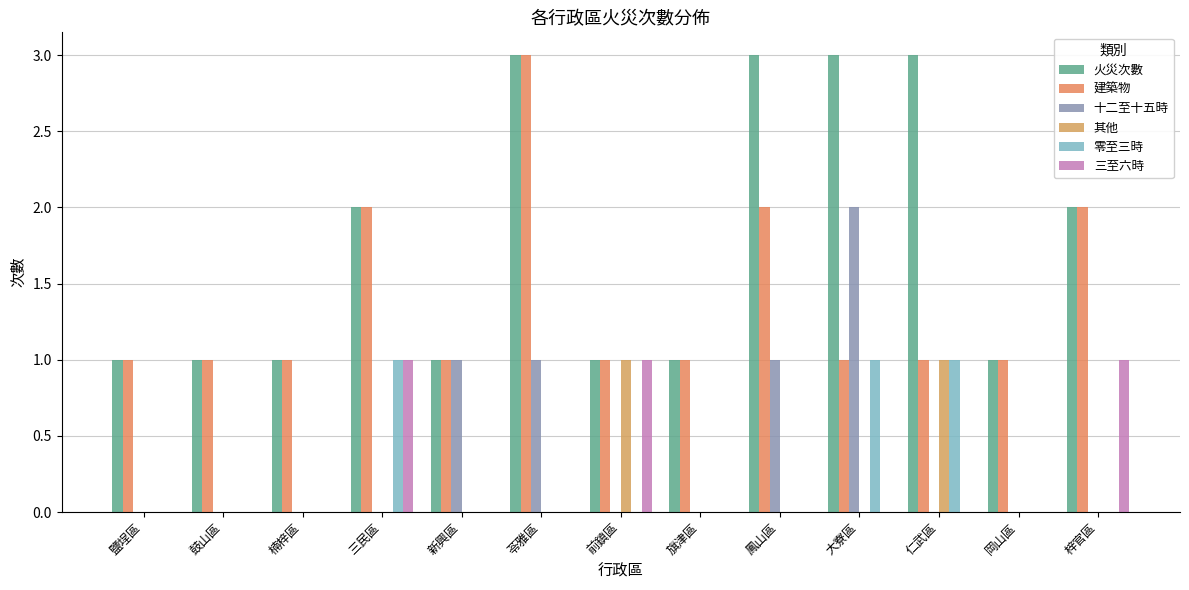

How many groups of bars are there?

13